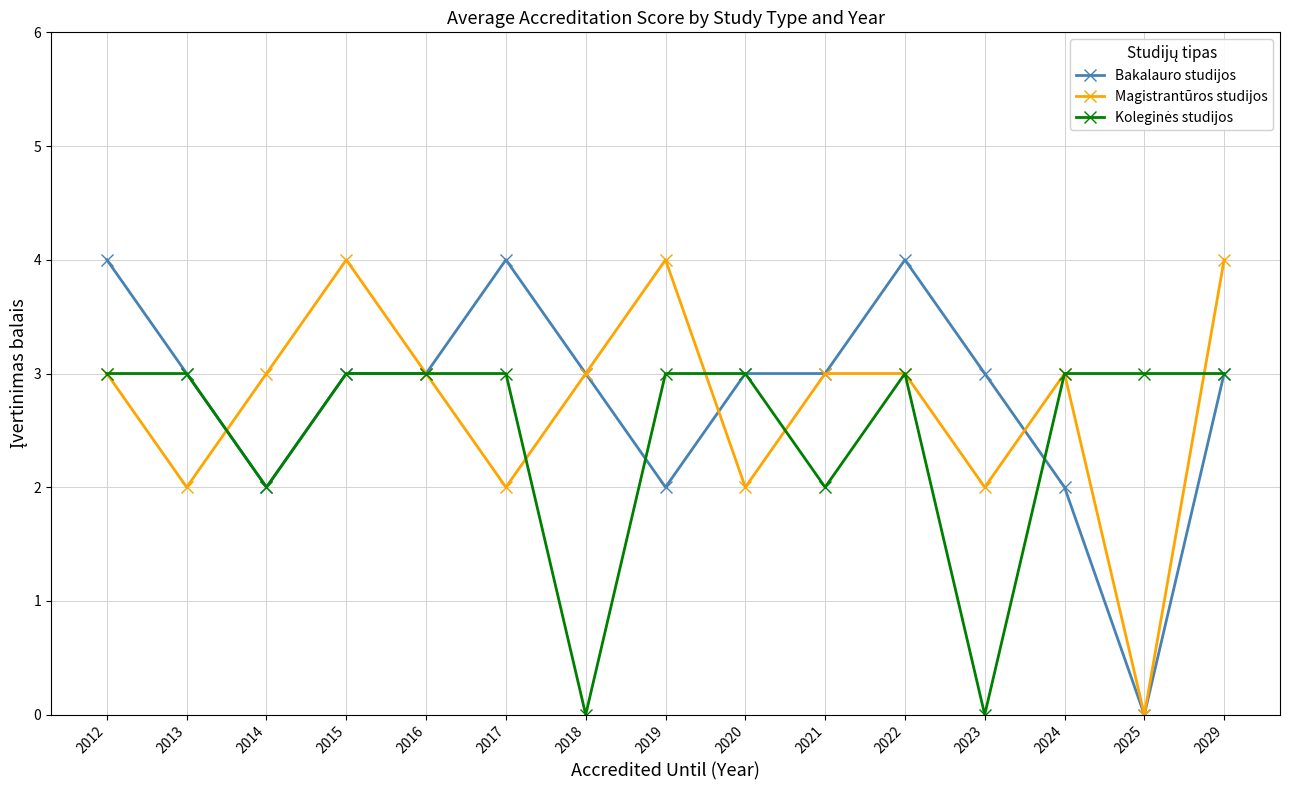

True or false: Bakalauro studijos has a value of 3 at 2016.

True